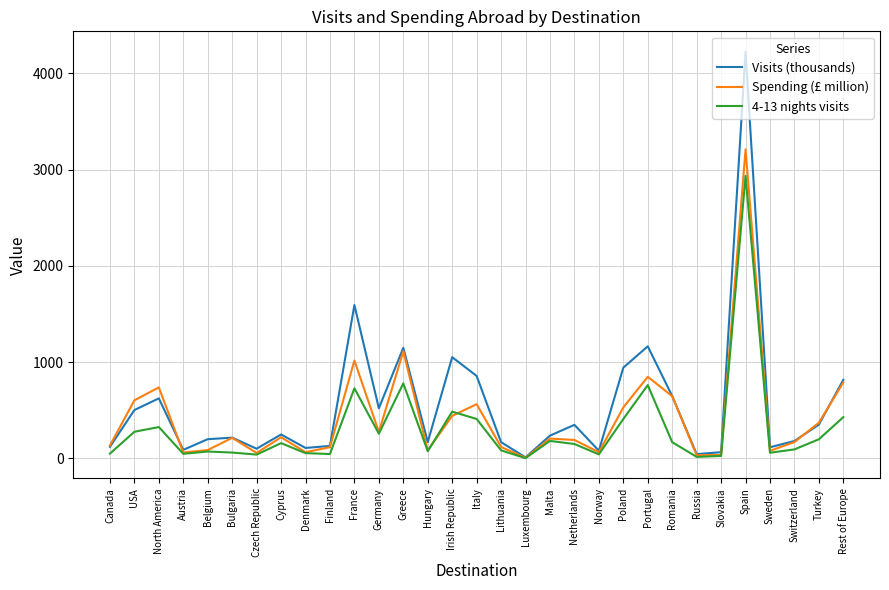

Where is the first local maximum for Spending (£ million)?

North America